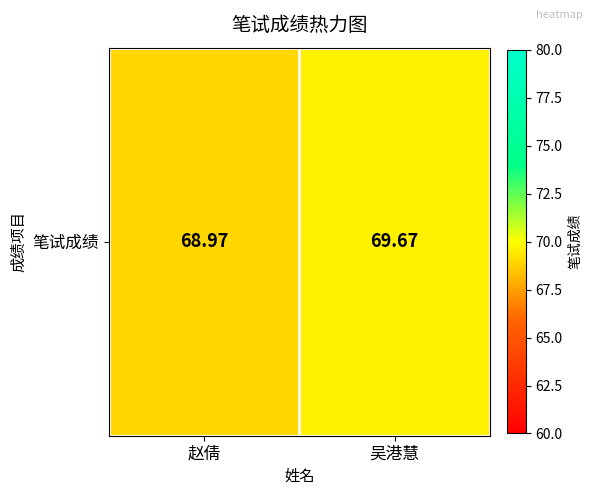

Between 吴港慧 and 赵倩, which is larger?

吴港慧